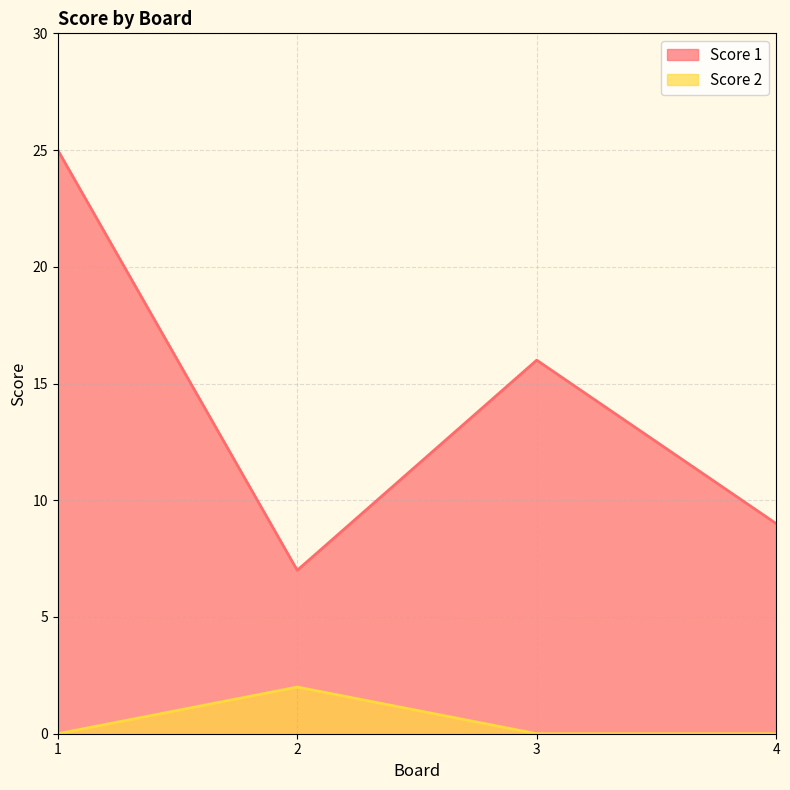

What is the difference between the highest and lowest values at 2?

5